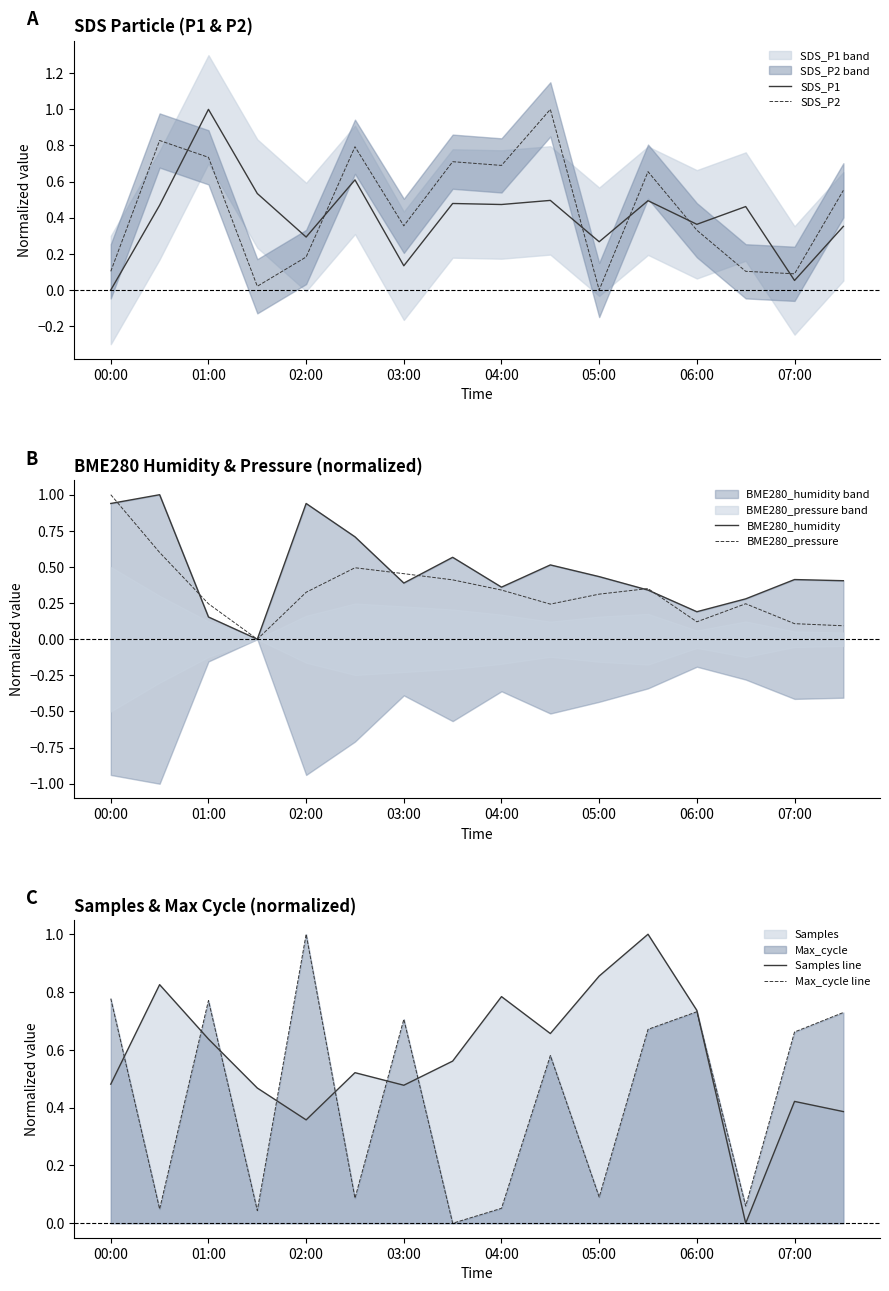

The value of Samples line at 07:00 is 0.7. True or false?

False